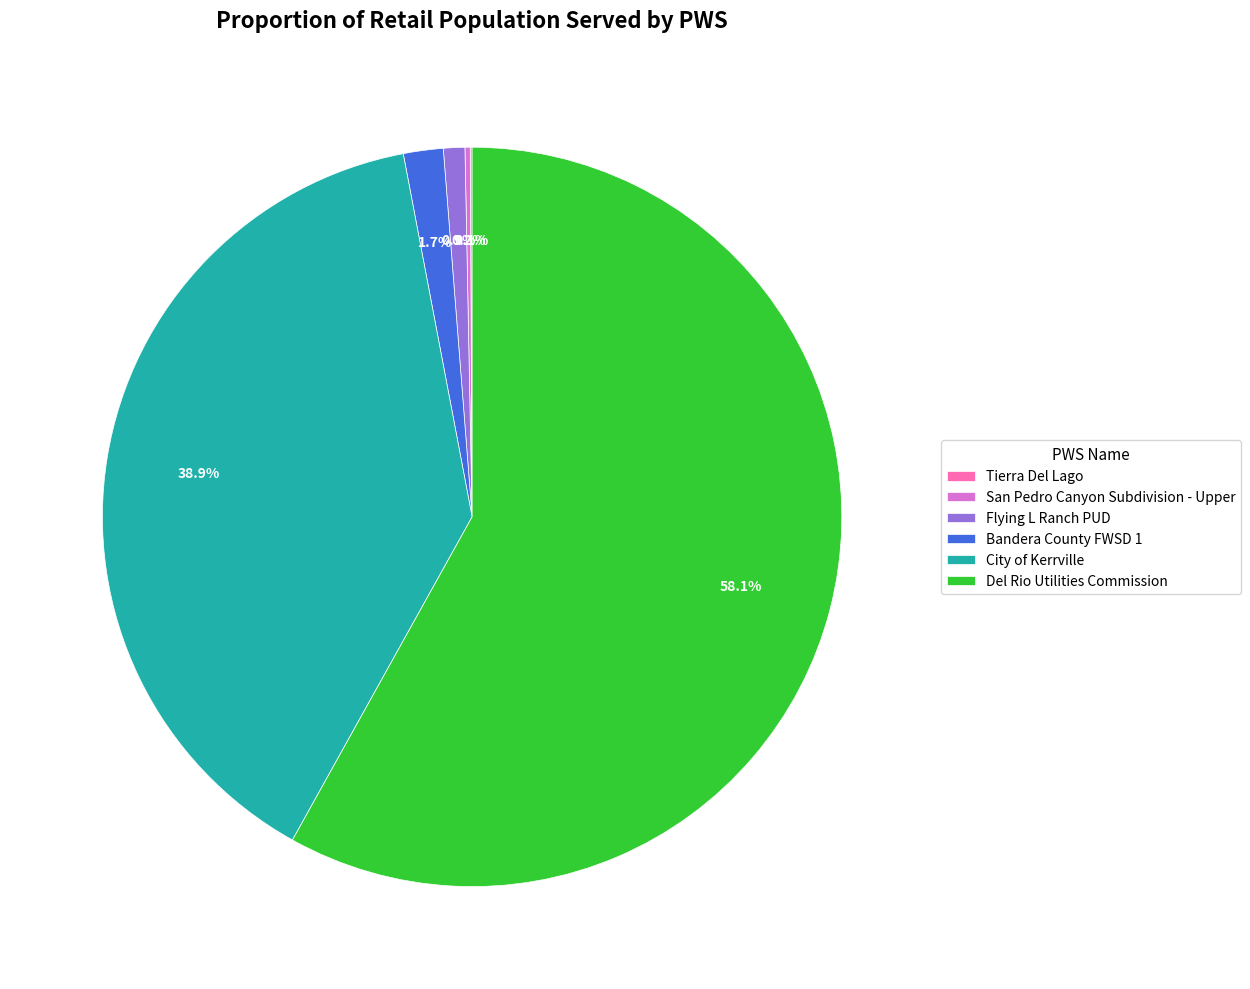

To the nearest percent, what is the difference between the Bandera County FWSD 1 and Flying L Ranch PUD slice percentages?

1%